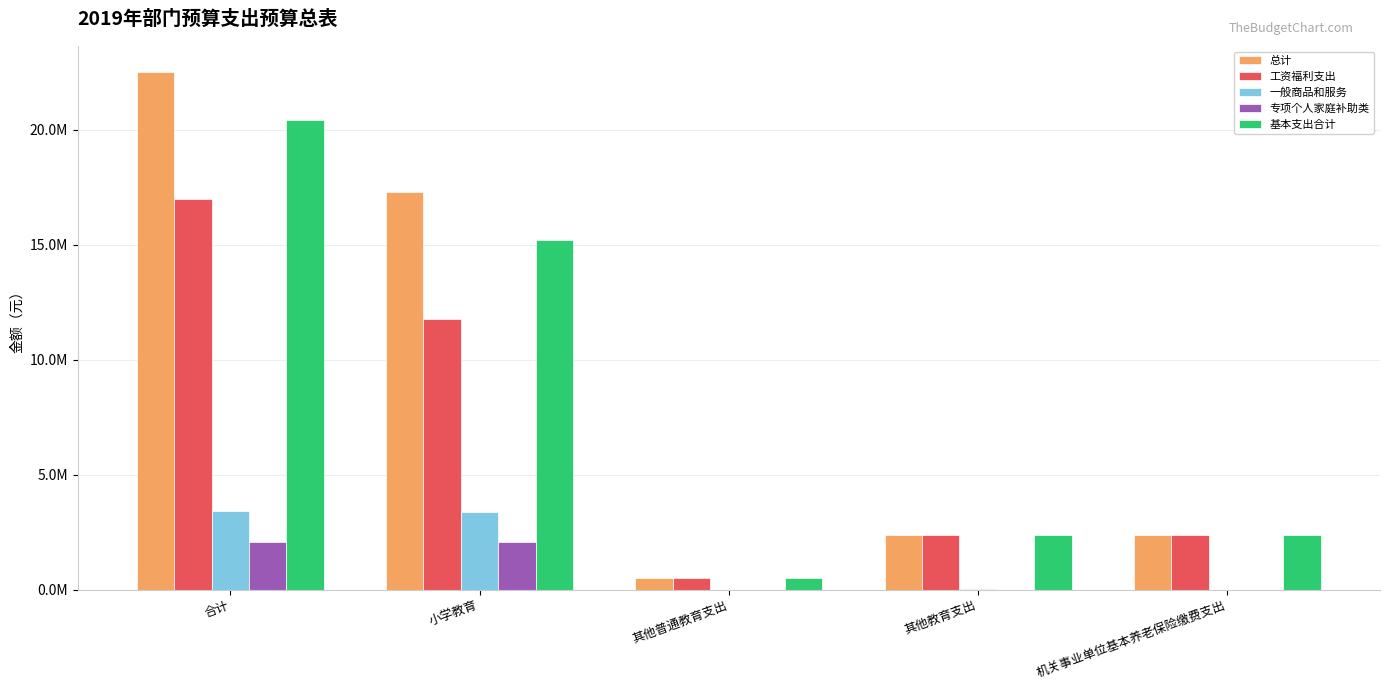

Are the bars grouped side by side (vs. stacked)?

Yes